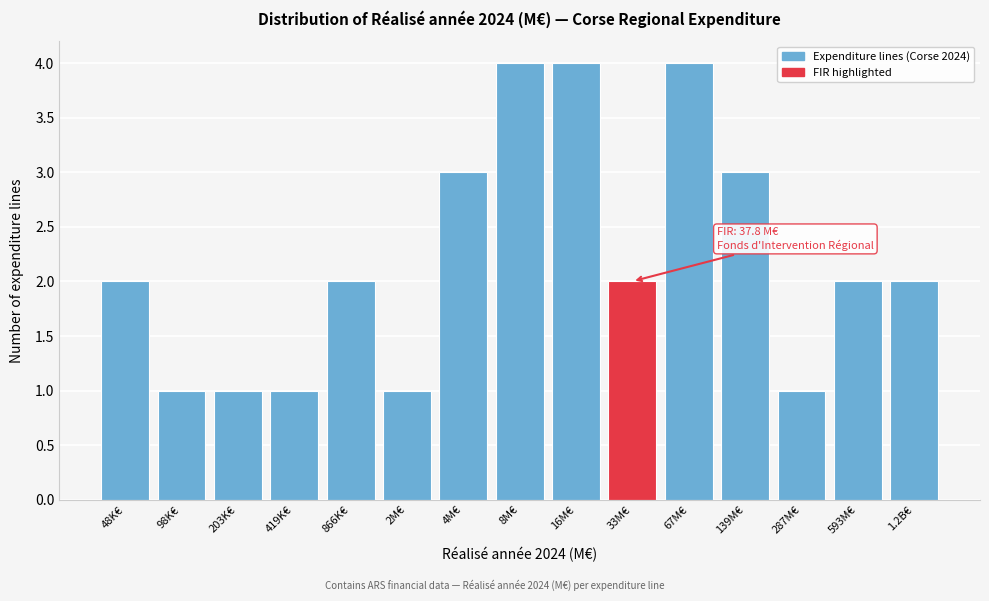

Reading left to right, list all the values displayed in this chart.

48K€=2	98K€=1	203K€=1	419K€=1	866K€=2	2M€=1	4M€=3	8M€=4	16M€=4	33M€=2	67M€=4	139M€=3	287M€=1	593M€=2	1.2B€=2